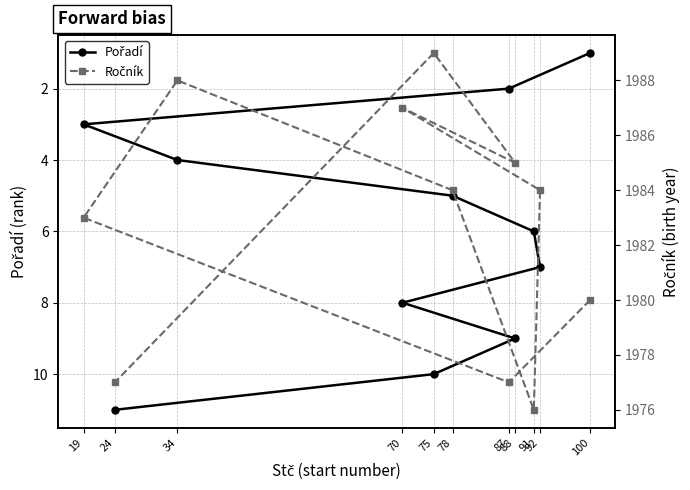

What is the label of the 1st point from the left?

100